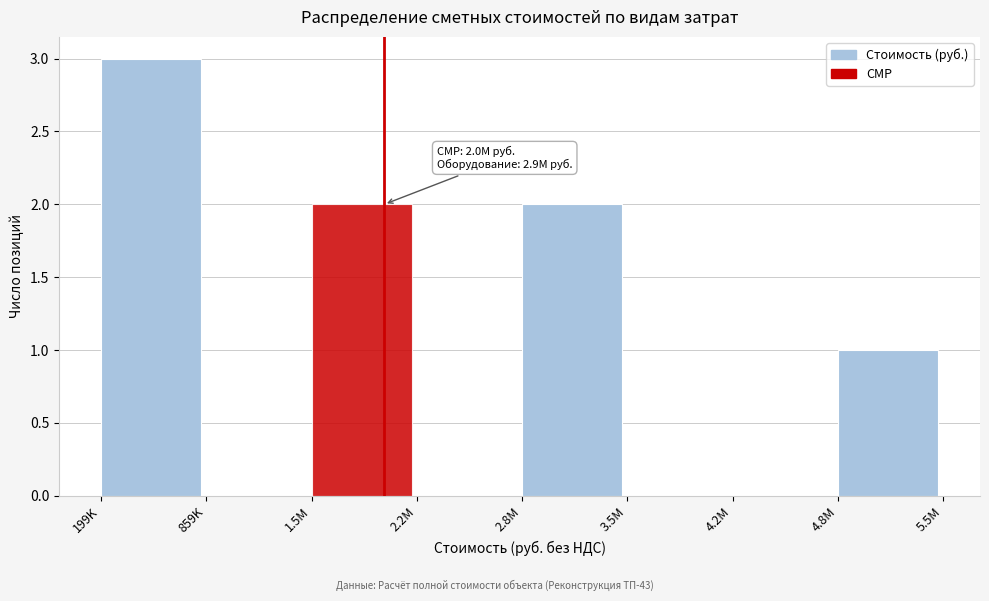

Reading right to left, extract all data points from this chart.

4.8M=1	4.2M=0	3.5M=0	2.8M=2	2.2M=0	1.5M=2	859K=0	199K=3